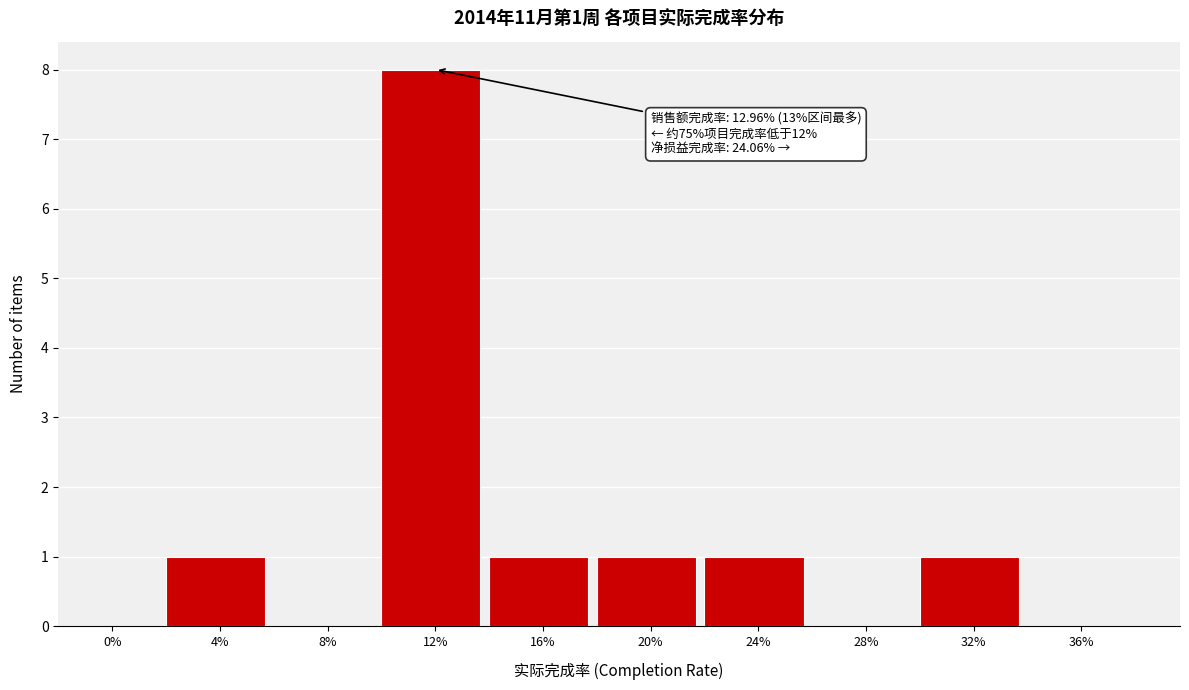

Reading left to right, what are all the values shown in this chart?

0%=0	4%=1	8%=0	12%=8	16%=1	20%=1	24%=1	28%=0	32%=1	36%=0